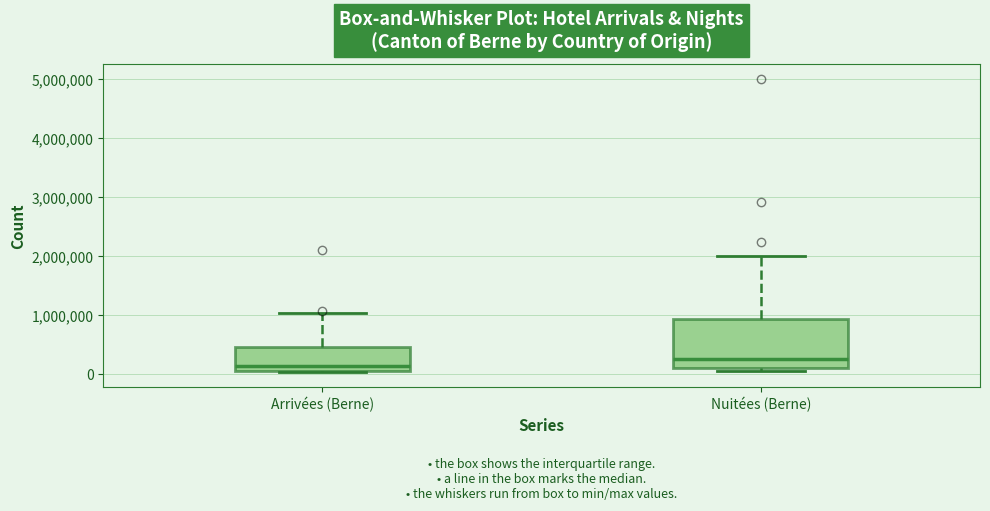

Where does the upper whisker of the box for Arrivées (Berne) end on the y-axis? The values are not printed on the chart, so give them approximately, as read against the axis.

1000000